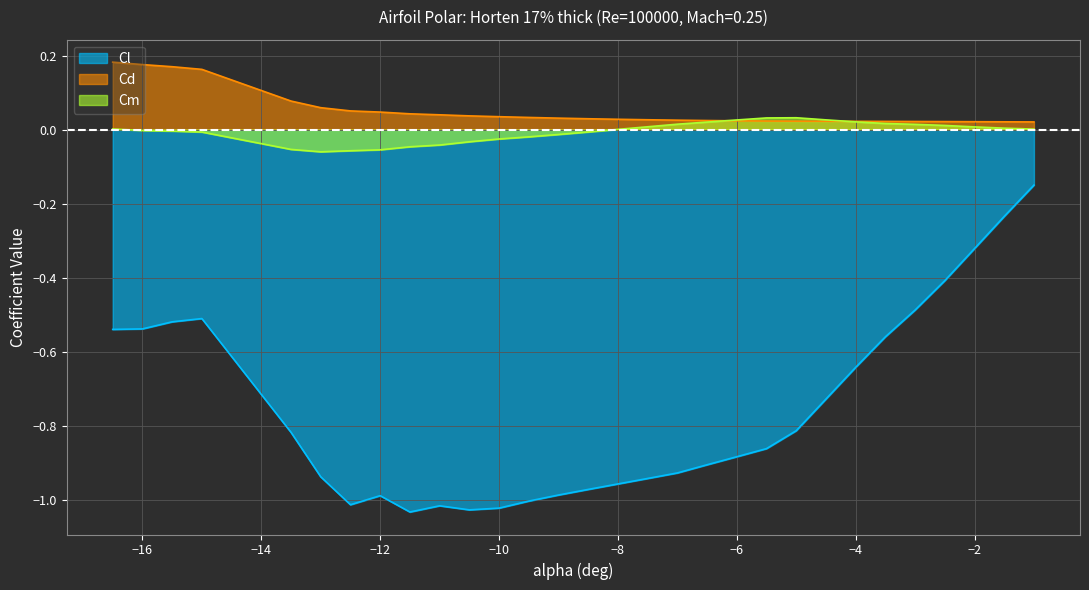

Rank the series at -7.5 from highest to lowest value.

Cd, Cm, Cl